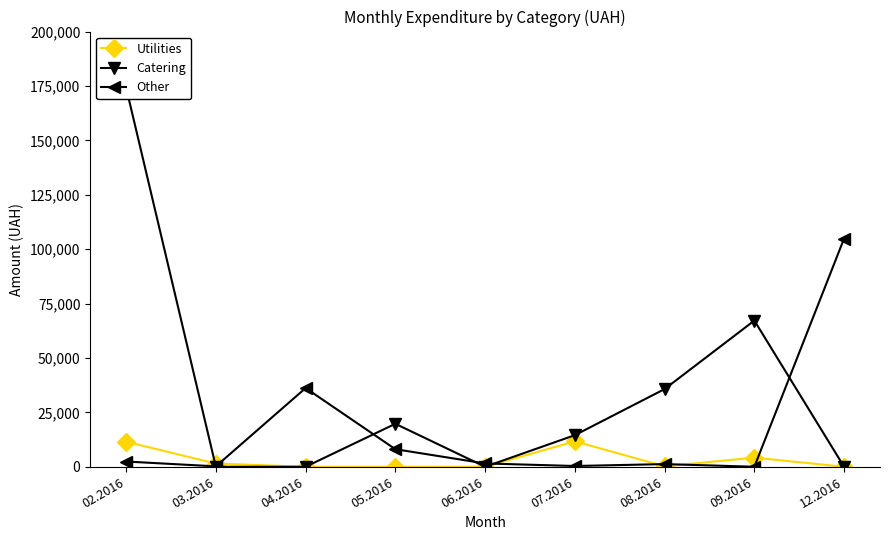

The Utilities series shows -5685.3 at 06.2016. True or false?

False